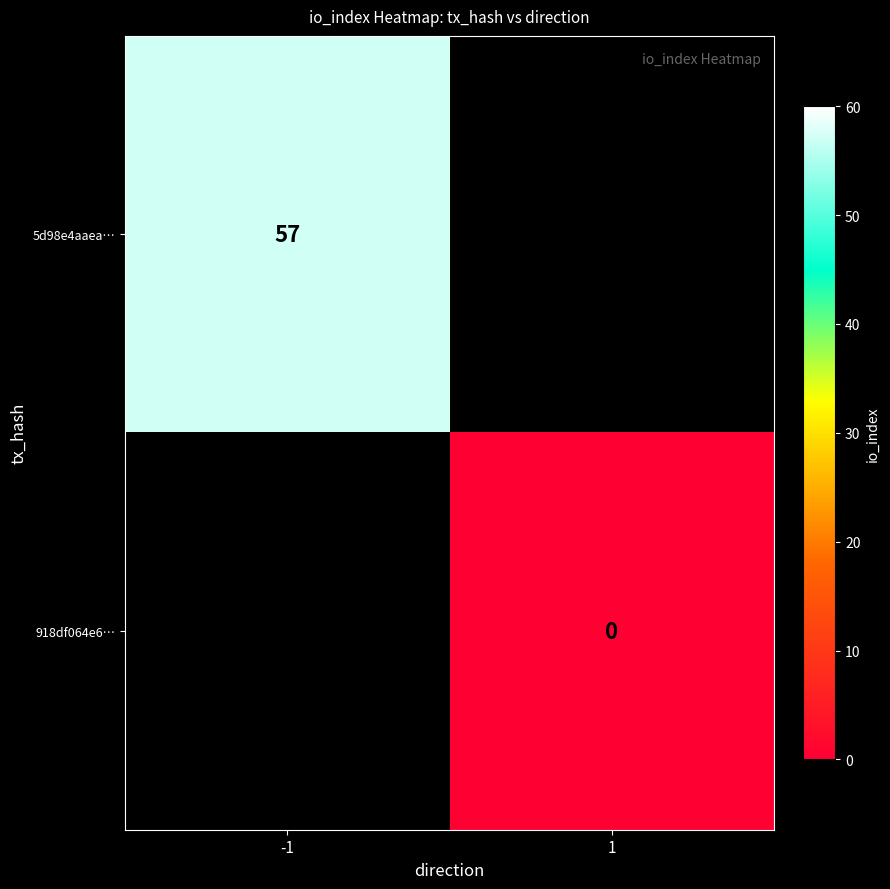

True or false: 5d98e4aaea… has a value of 57 at -1.

True